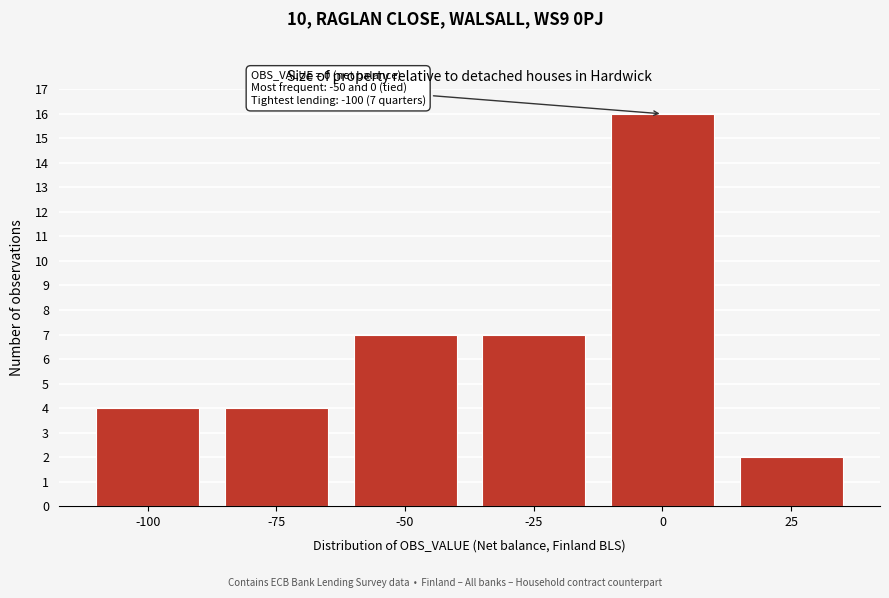

Over which range of the x-axis is the bar tallest?

-12.5 to 12.5